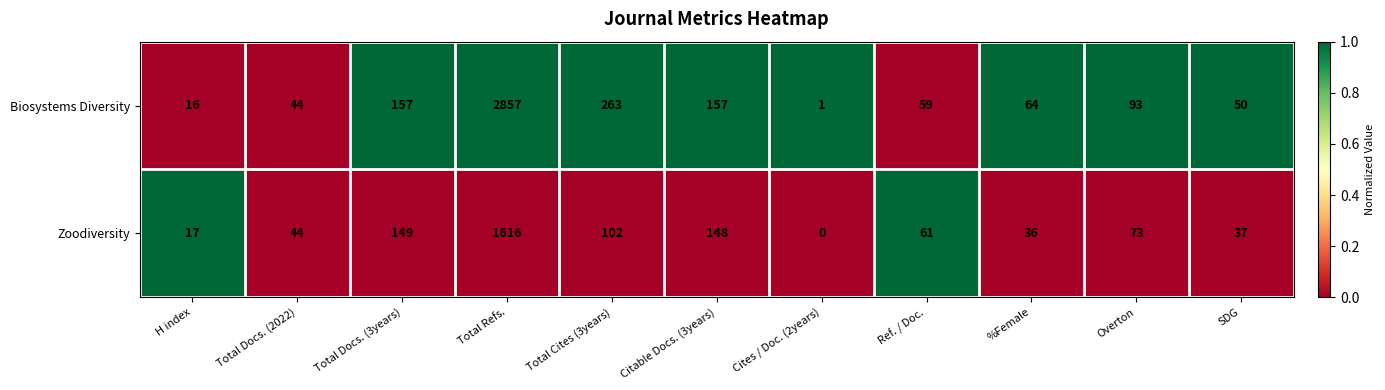

Where does the Biosystems Diversity series first go above 64?

Total Docs. (3years)